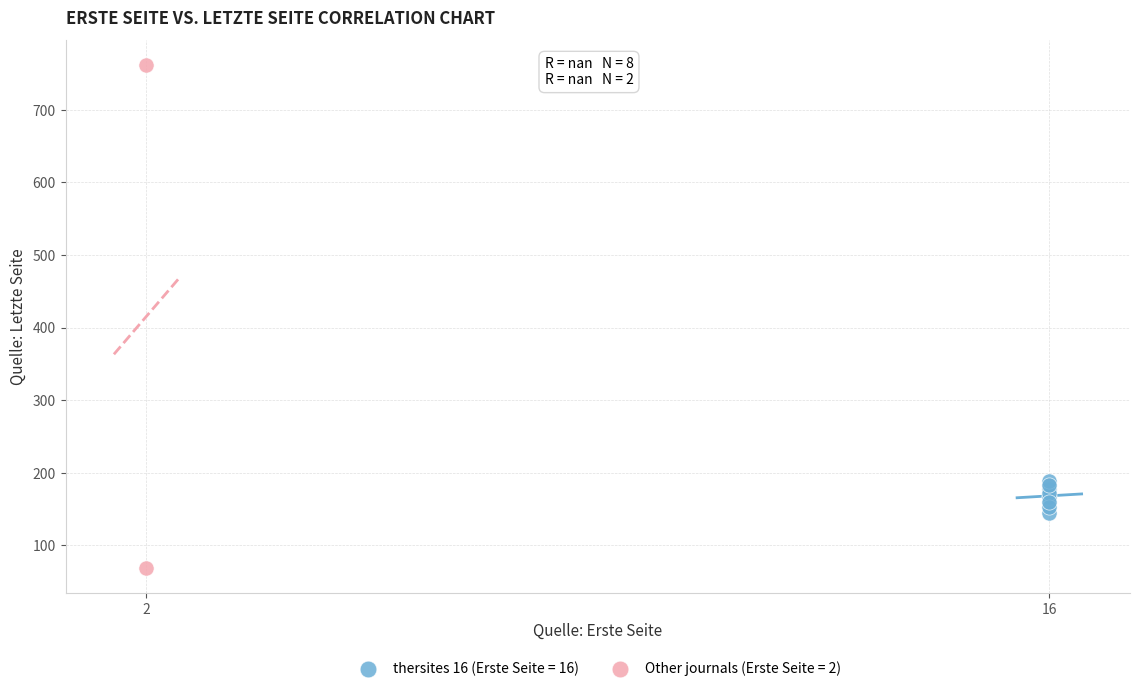

Which series contains the highest Y value?

Other journals (Erste Seite = 2)